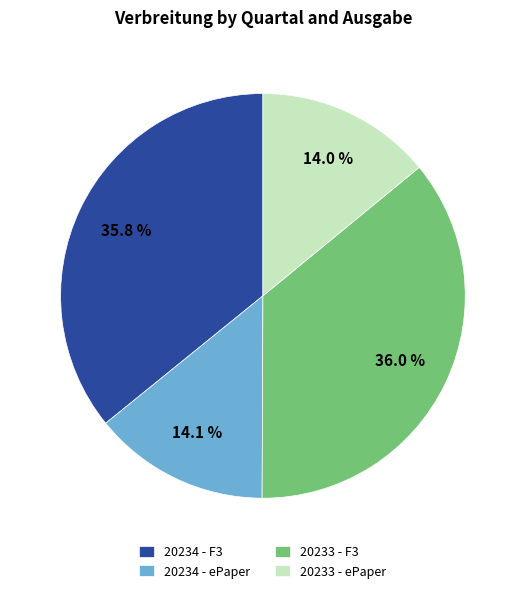

Which has a higher value, 20233 - ePaper or 20234 - F3?

20234 - F3